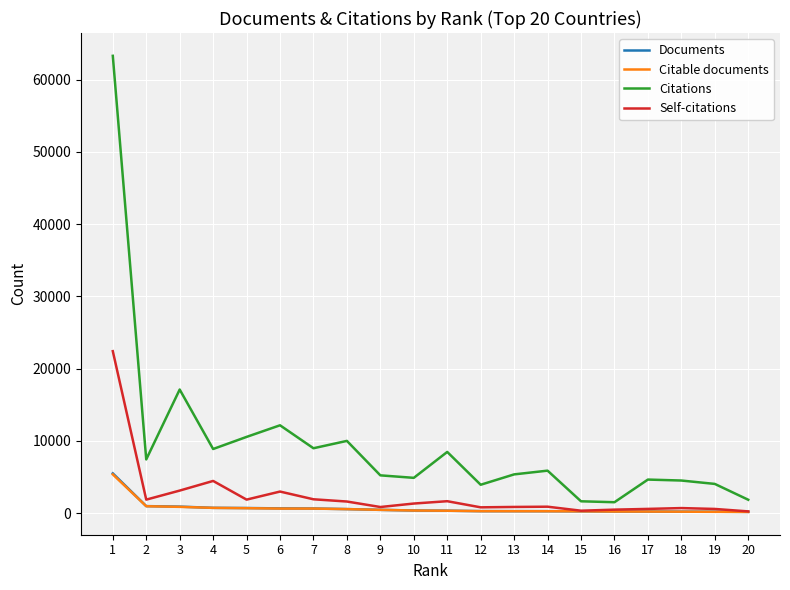

How many lines are shown in the chart?

4